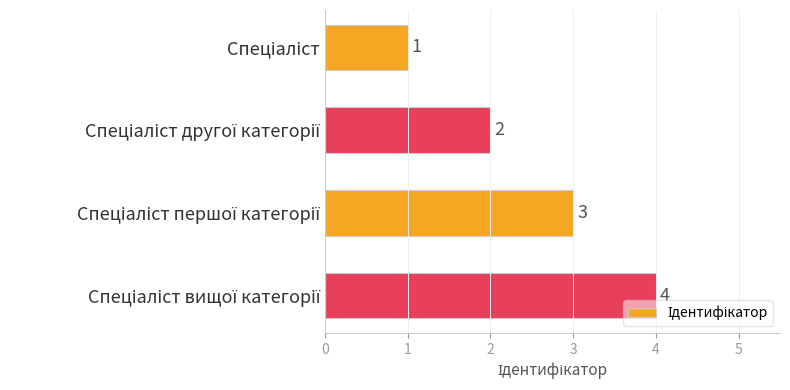

What is the sum of all values?

10